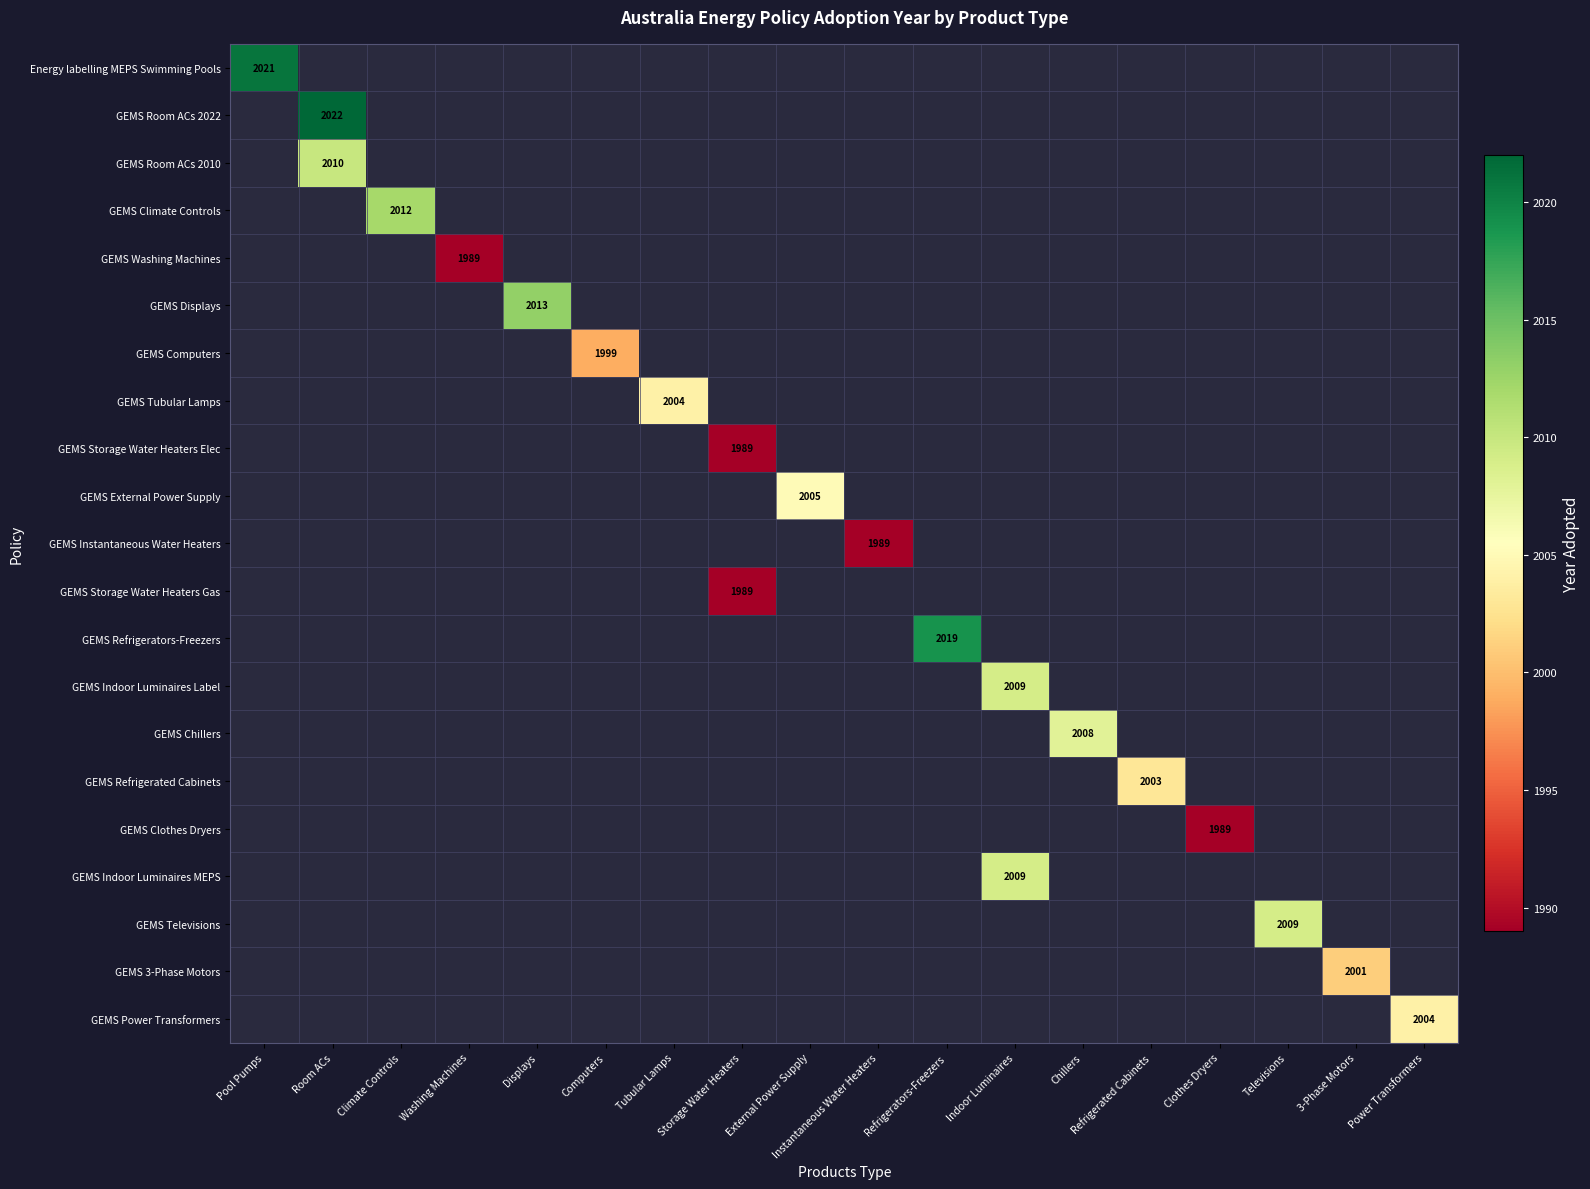

At how many categories does at least one series exceed 2014?

3